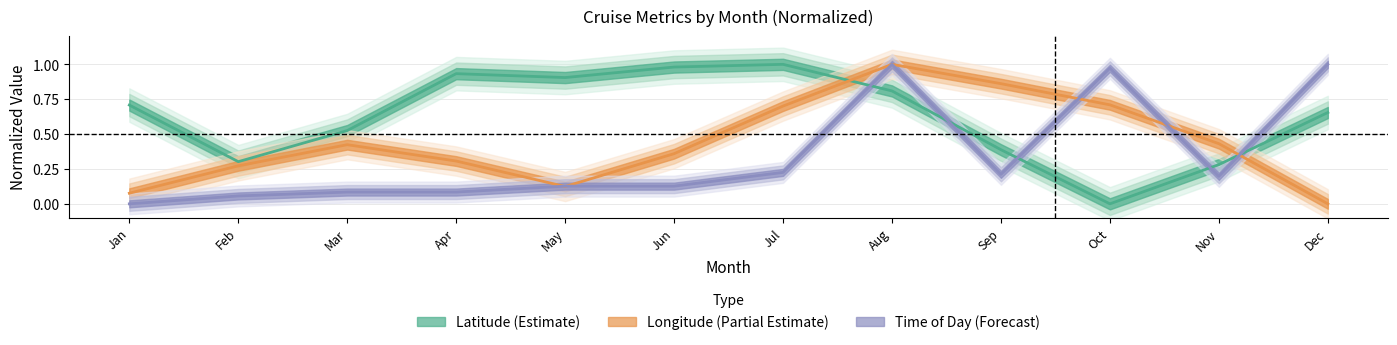

Which series has the largest total across all categories?

mean_lat